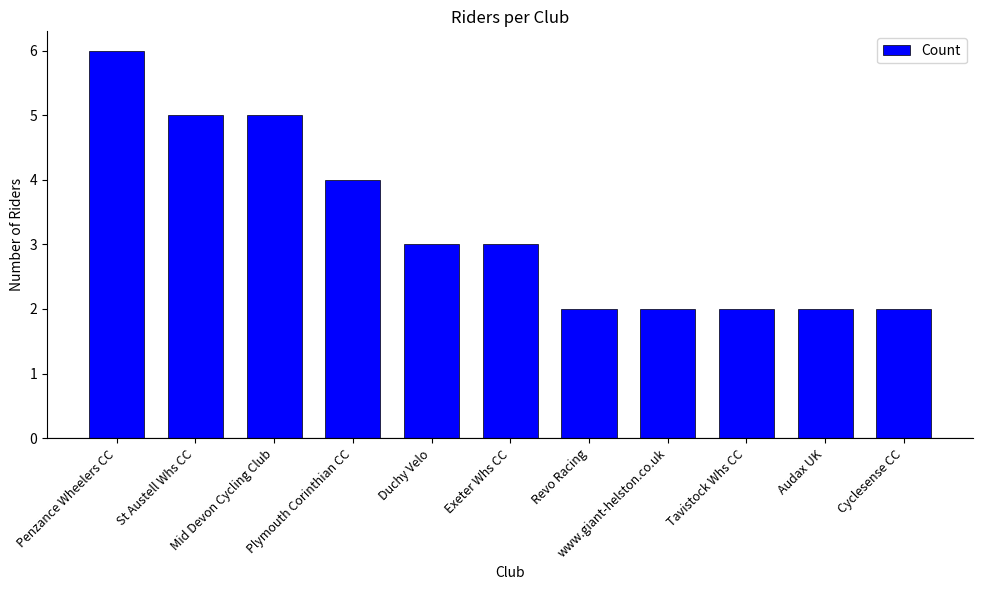

The chart shows a value of 3 at Cyclesense CC. True or false?

False